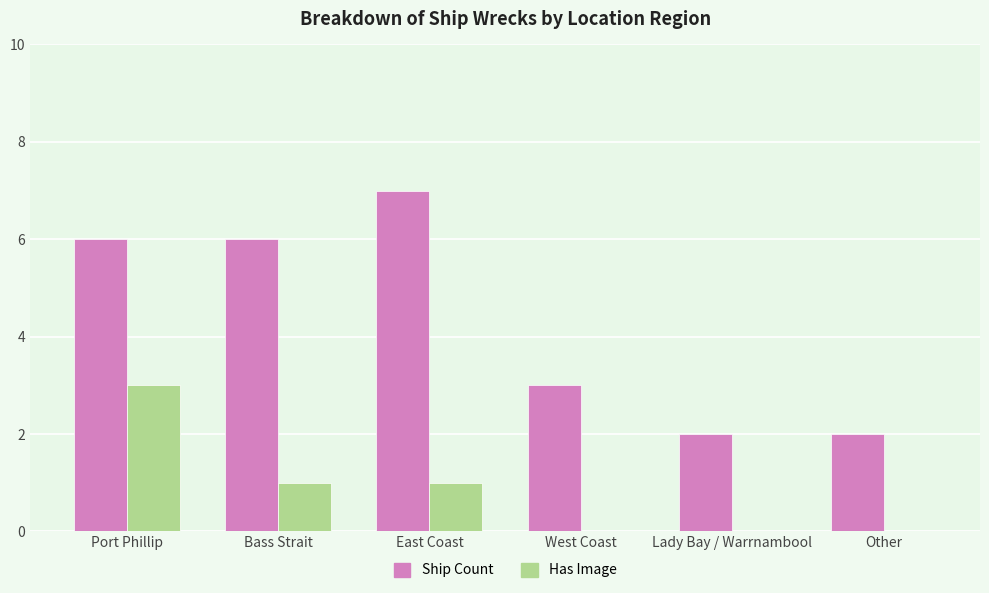

Is the value of Has Image at West Coast greater than the value of Ship Count at Lady Bay / Warrnambool?

No